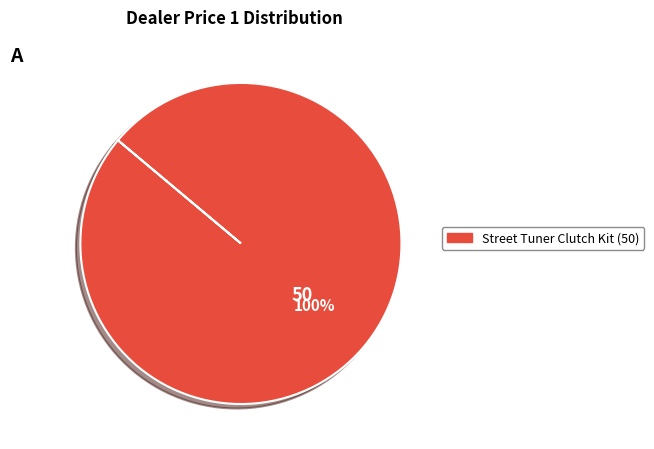

Is there any slice that represents more than half of the pie?

Yes